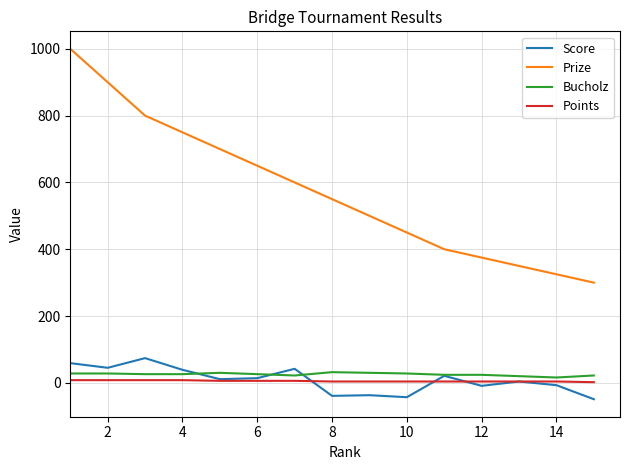

Which series has the largest range (max minus min)?

Prize